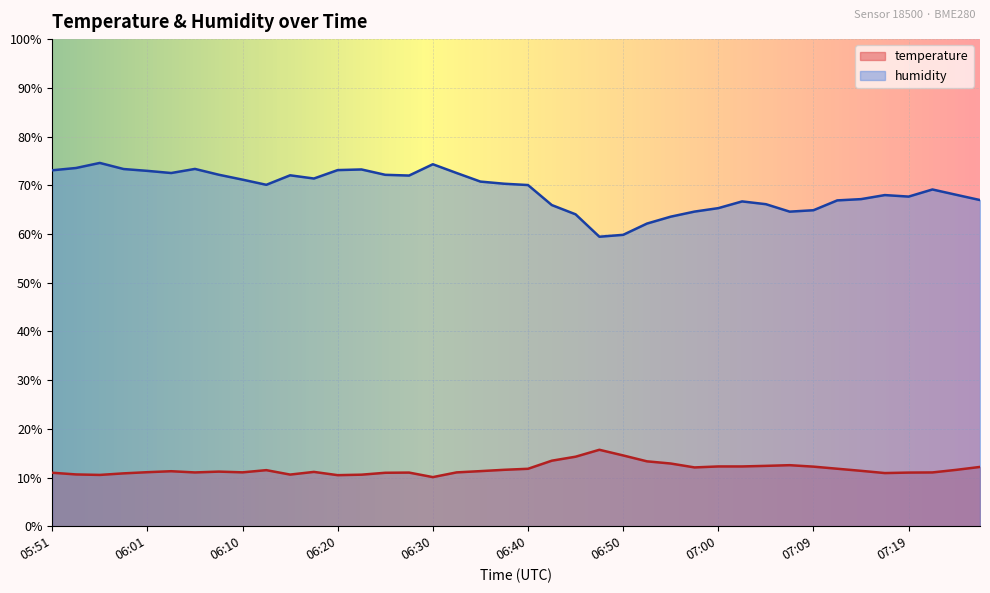

True or false: temperature has more than 1 points higher than both neighbors.

True